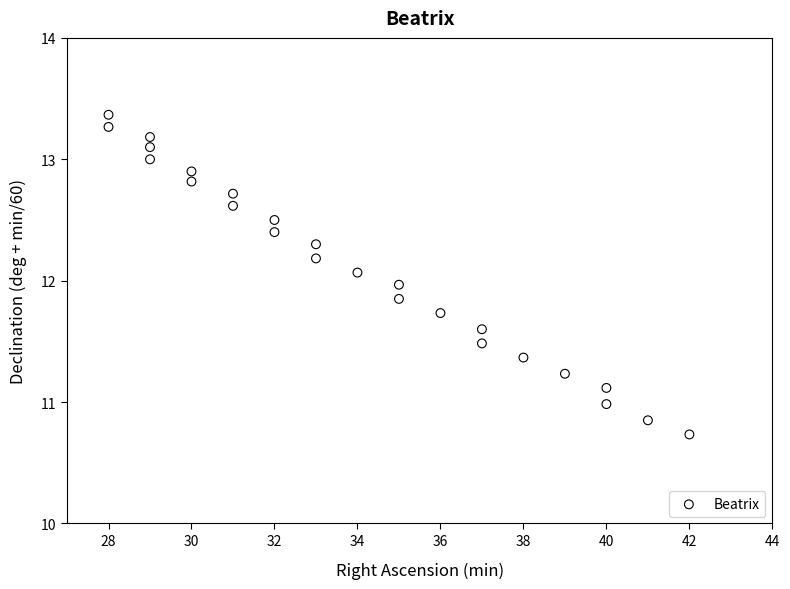

What is the range of Y values (max minus min)?

2.6